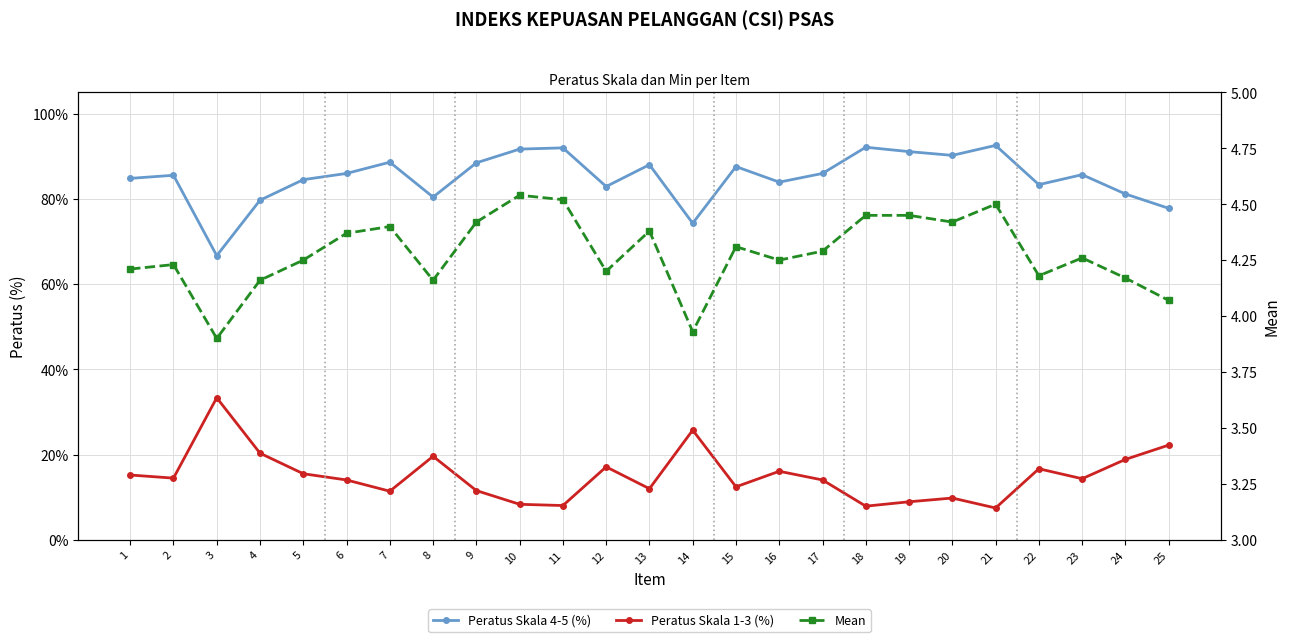

Which series has the largest total across all categories?

Peratus Skala 4-5 (%)